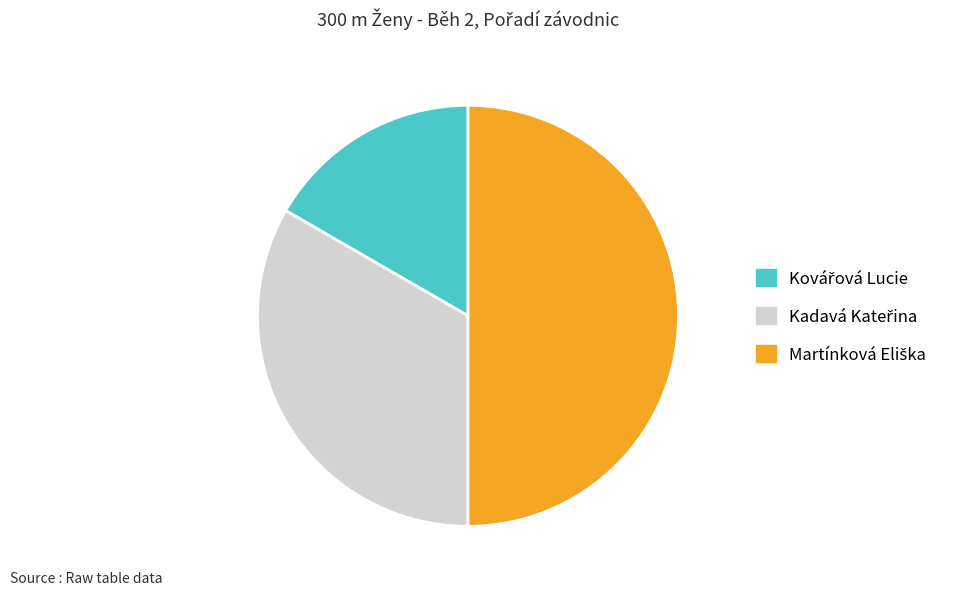

To the nearest percent, what percentage of the pie is Kadavá Kateřina?

33%